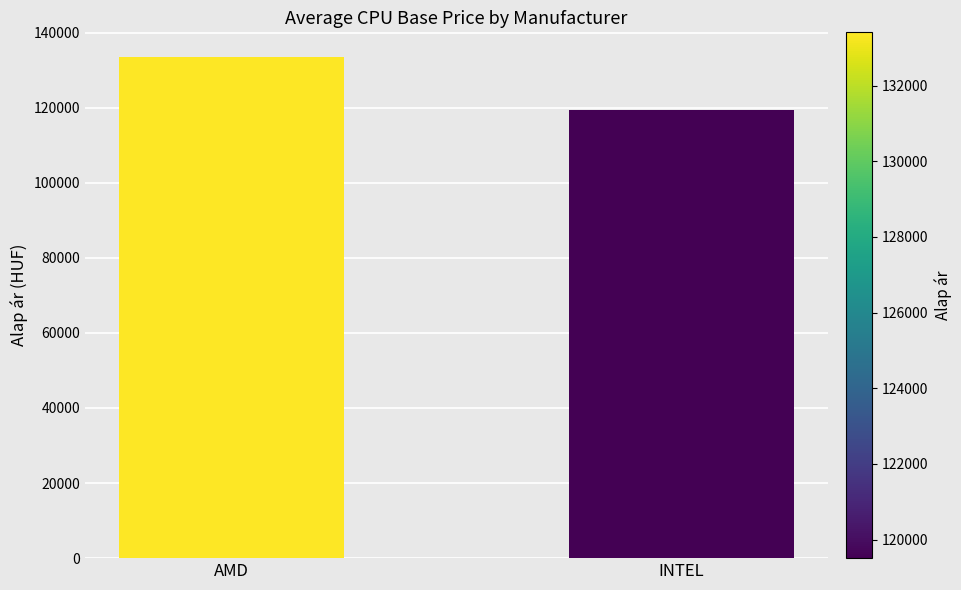

Rank the categories by value from highest to lowest.

AMD, INTEL